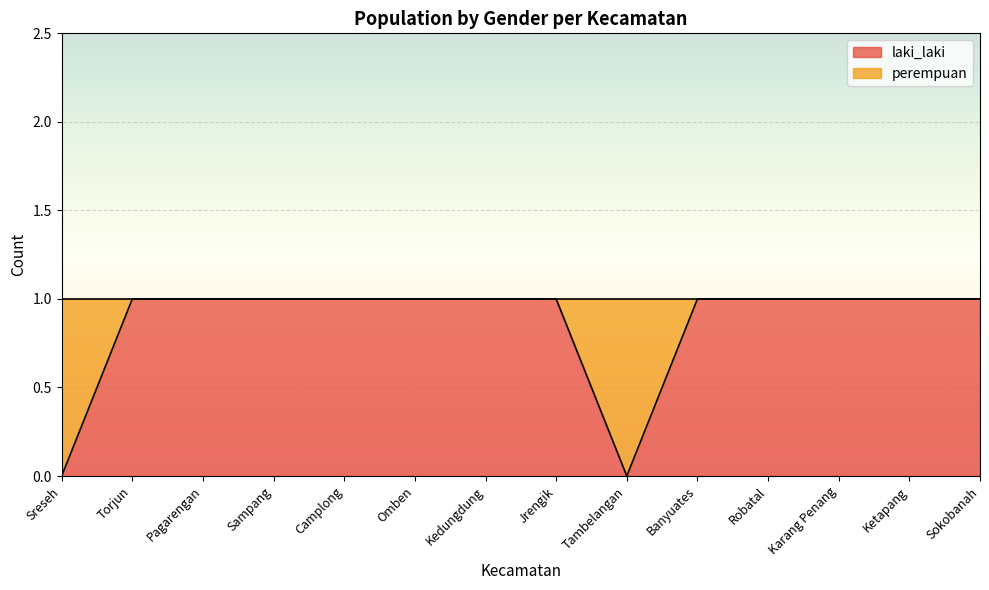

How many lines are shown in the chart?

1